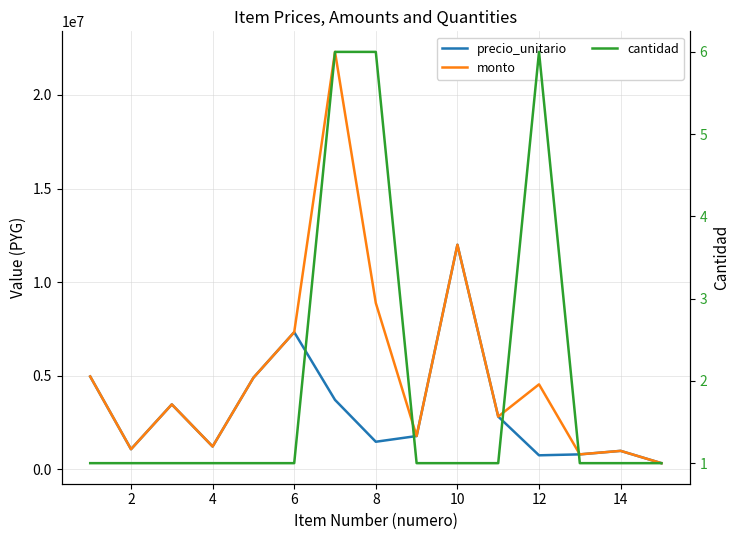

True or false: monto and cantidad intersect in this chart.

False